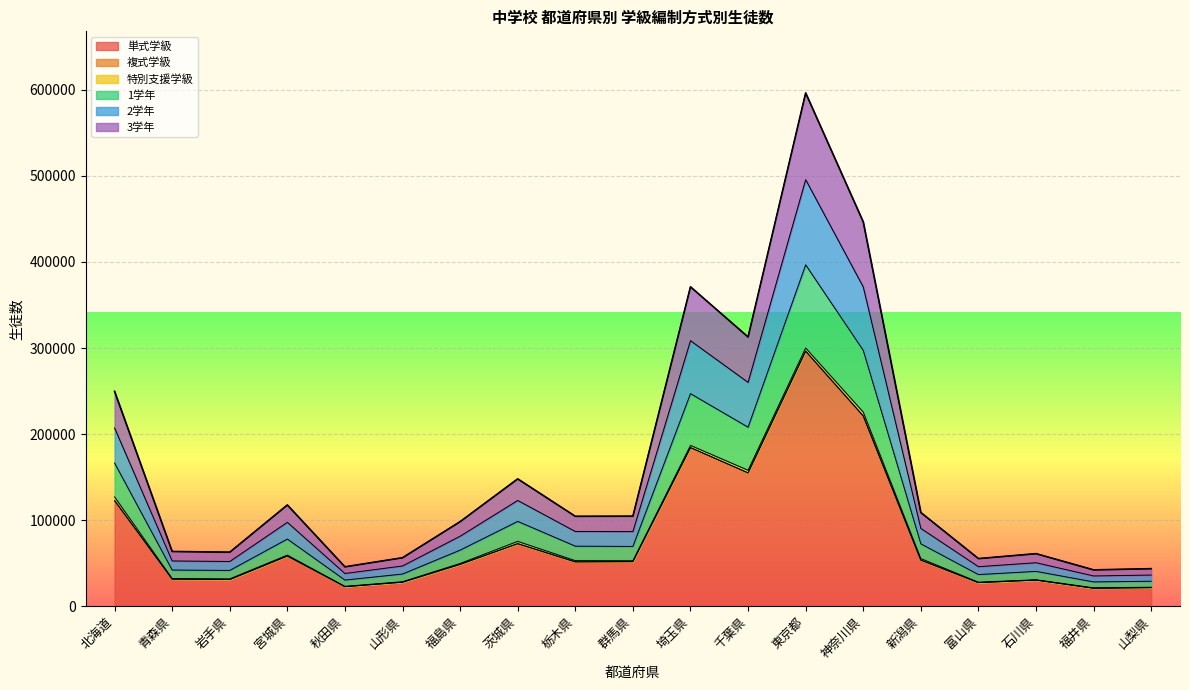

Rank the categories by 2学年 value from highest to lowest.

東京都, 神奈川県, 埼玉県, 千葉県, 北海道, 茨城県, 宮城県, 新潟県, 栃木県, 群馬県, 福島県, 青森県, 岩手県, 石川県, 山形県, 富山県, 秋田県, 山梨県, 福井県